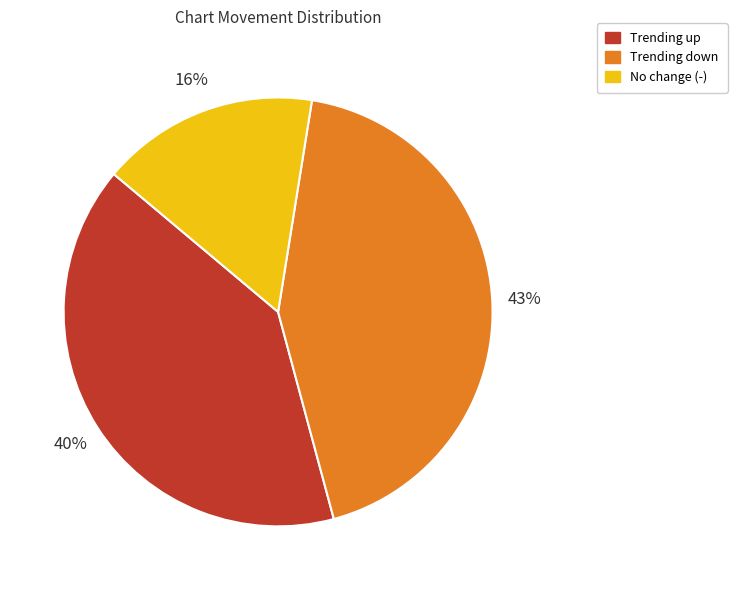

Is there a majority slice in this chart?

No